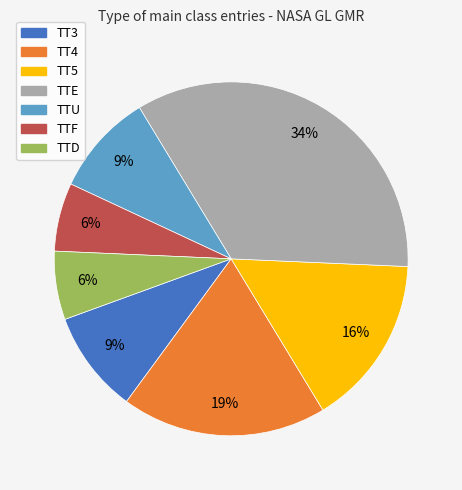

Combined, do TT5 and TTU account for over 50%?

No